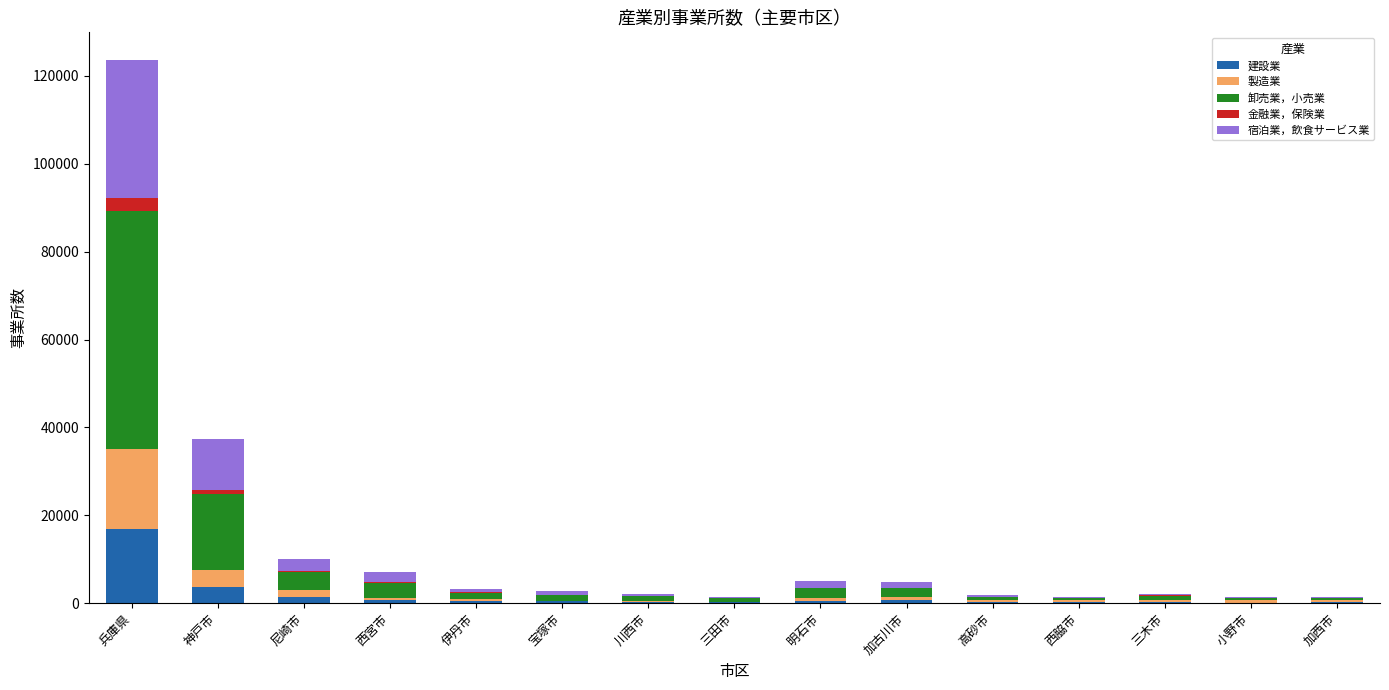

Are the bars grouped side by side (vs. stacked)?

No